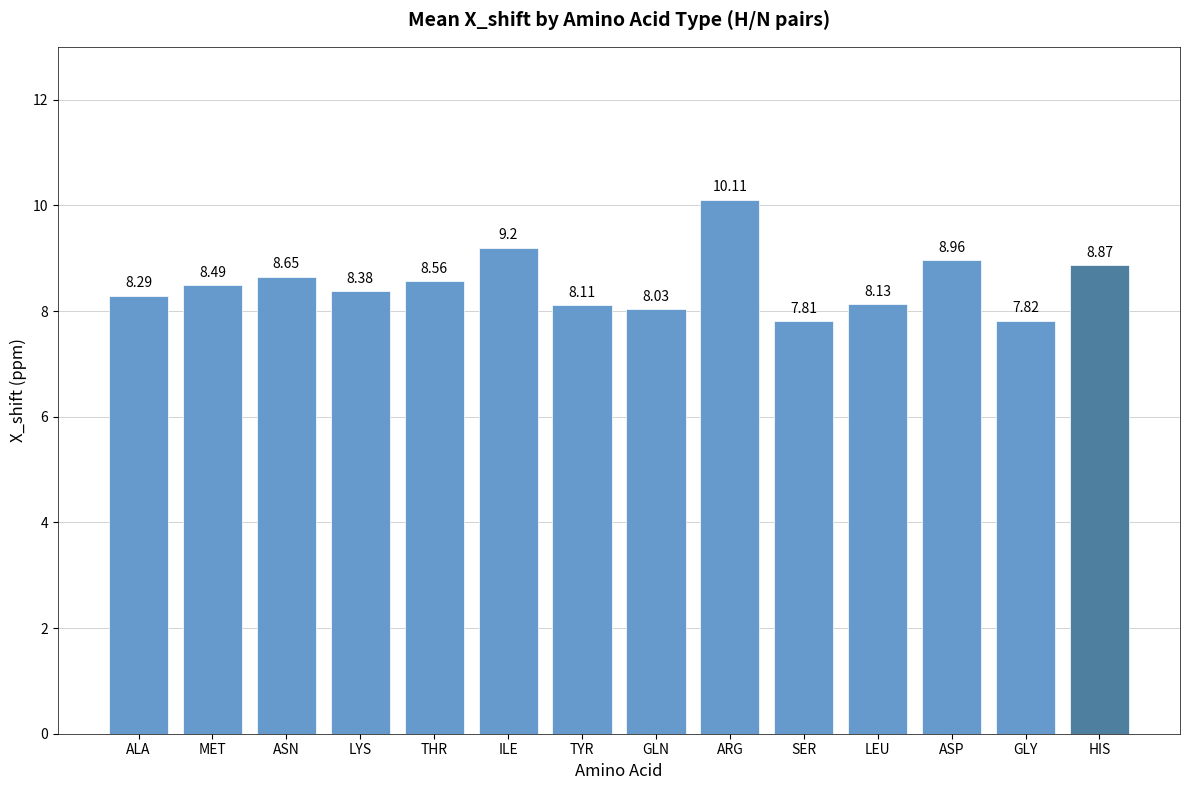

What is the average value?

8.5